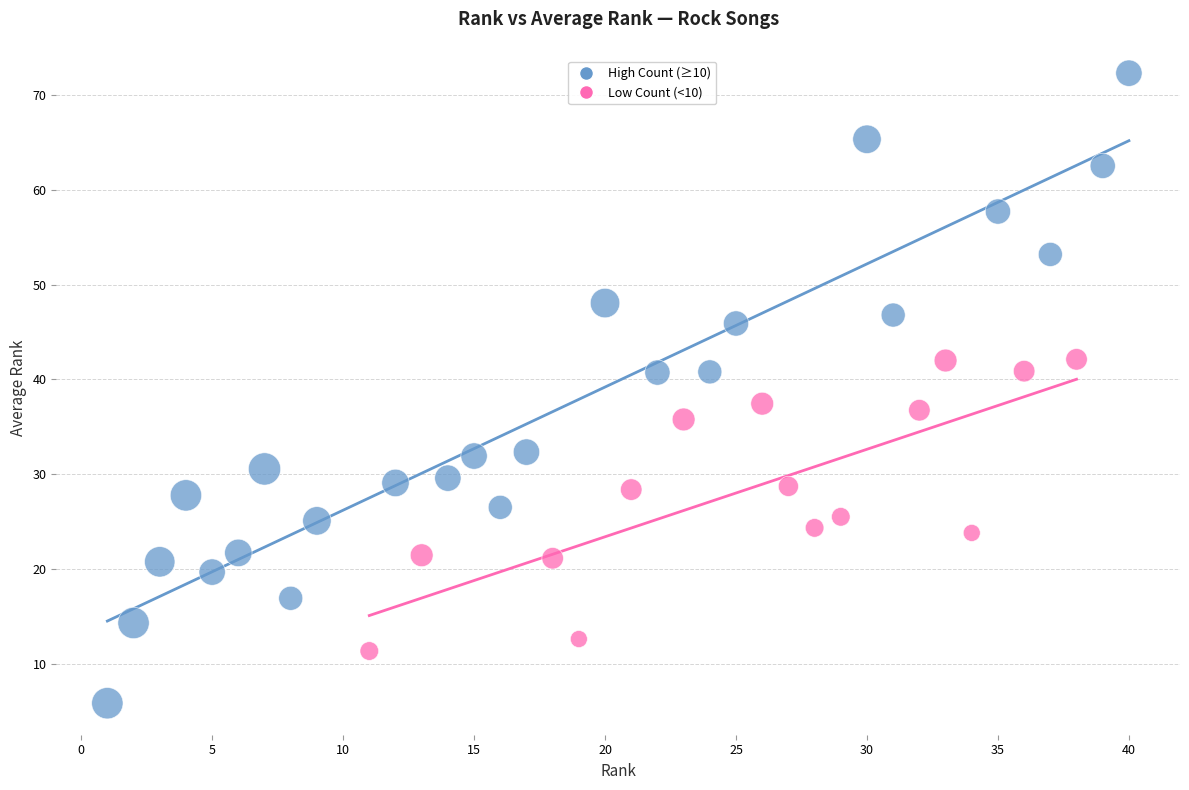

Which series has the widest spread of Y values?

High Count (≥10)